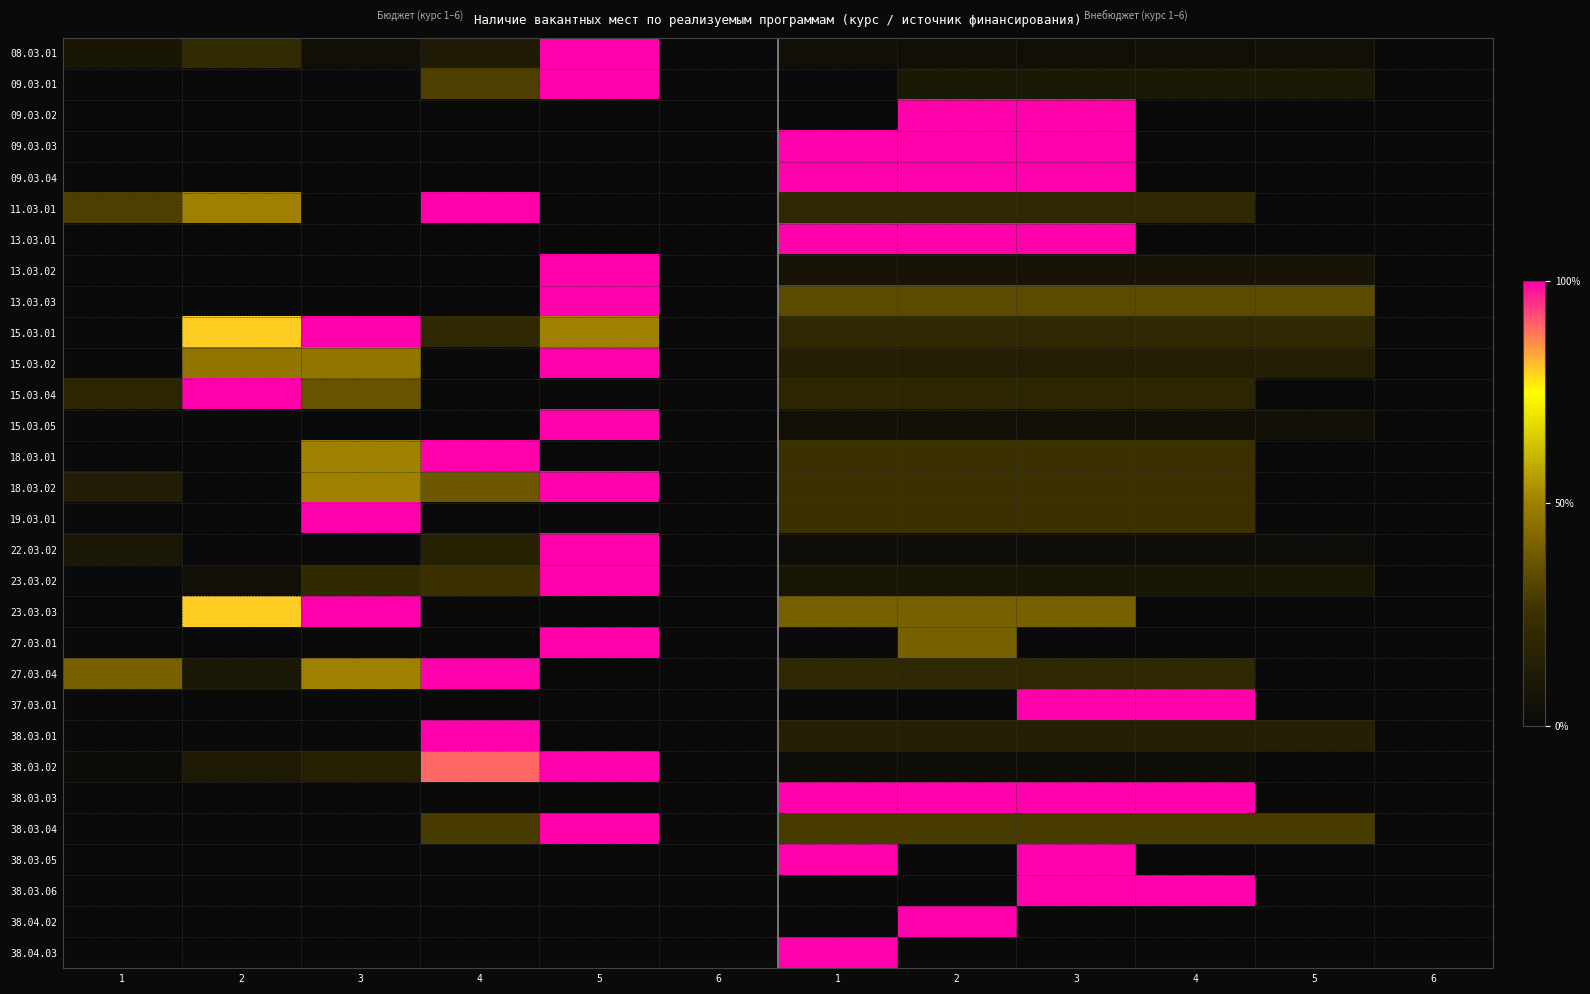

Which label corresponds to the largest value in the chart?

5